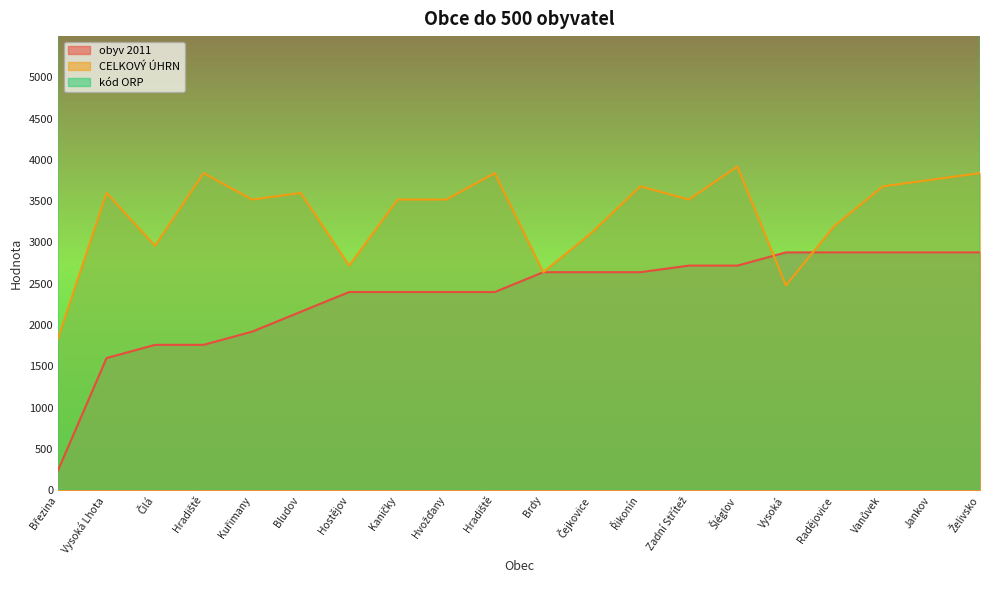

What is the total value across all series at Vysoká Lhota?

493920